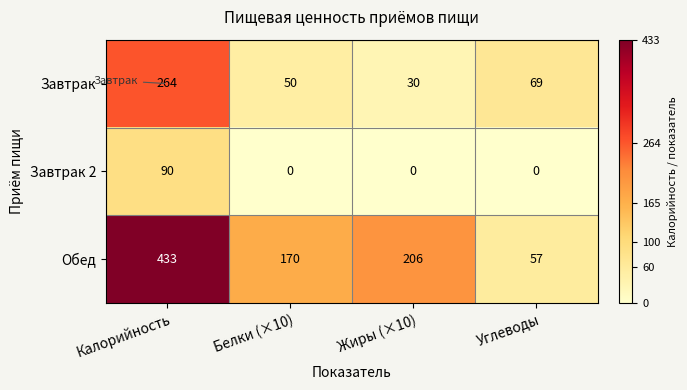

Reading left to right, what are all the values shown in this chart?

Завтрак: 264	50	30	69
Завтрак 2: 90	0	0	0
Обед: 433	170	206	57